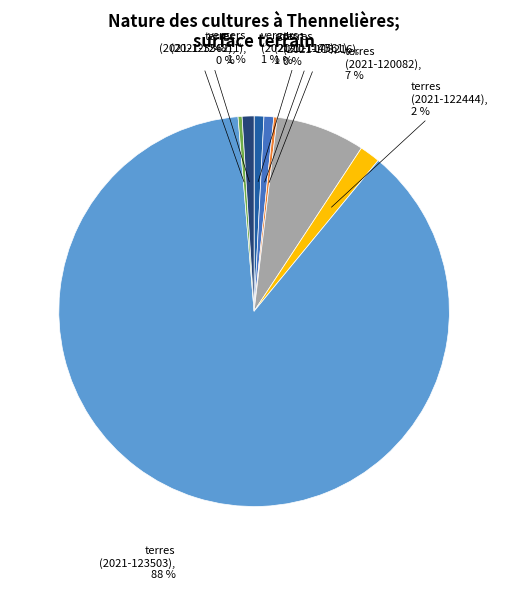

Does any single category account for the majority?

Yes